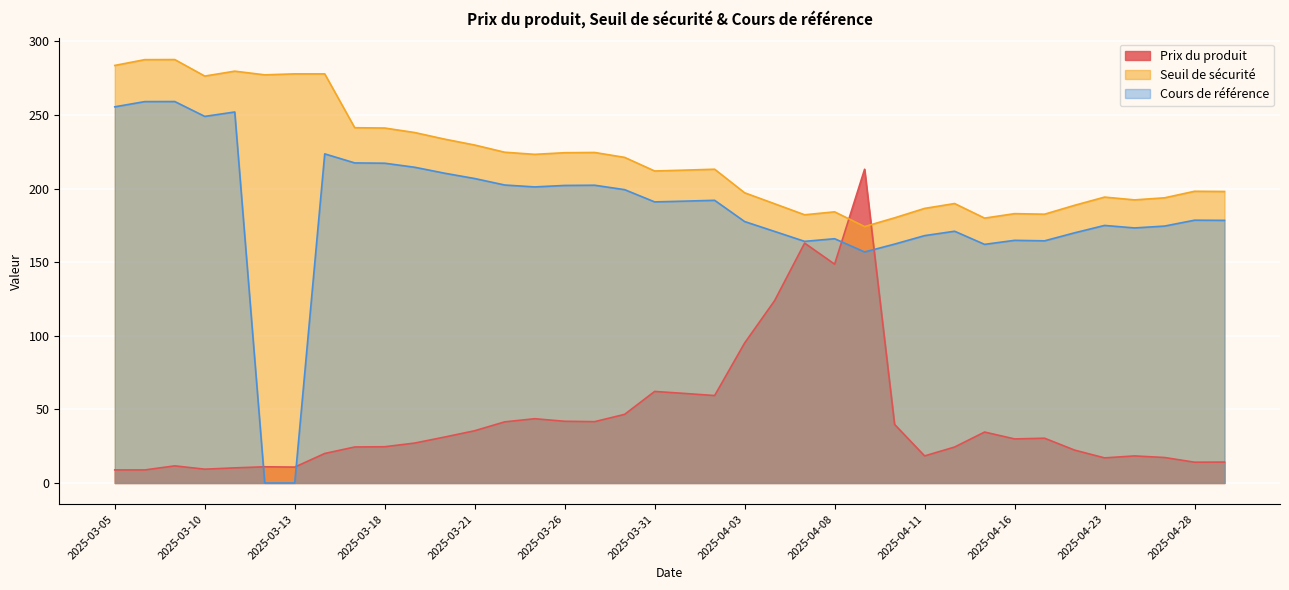

At 2025-04-17, list the series in order from smallest to largest.

Prix du produit, Cours de référence, Seuil de sécurité